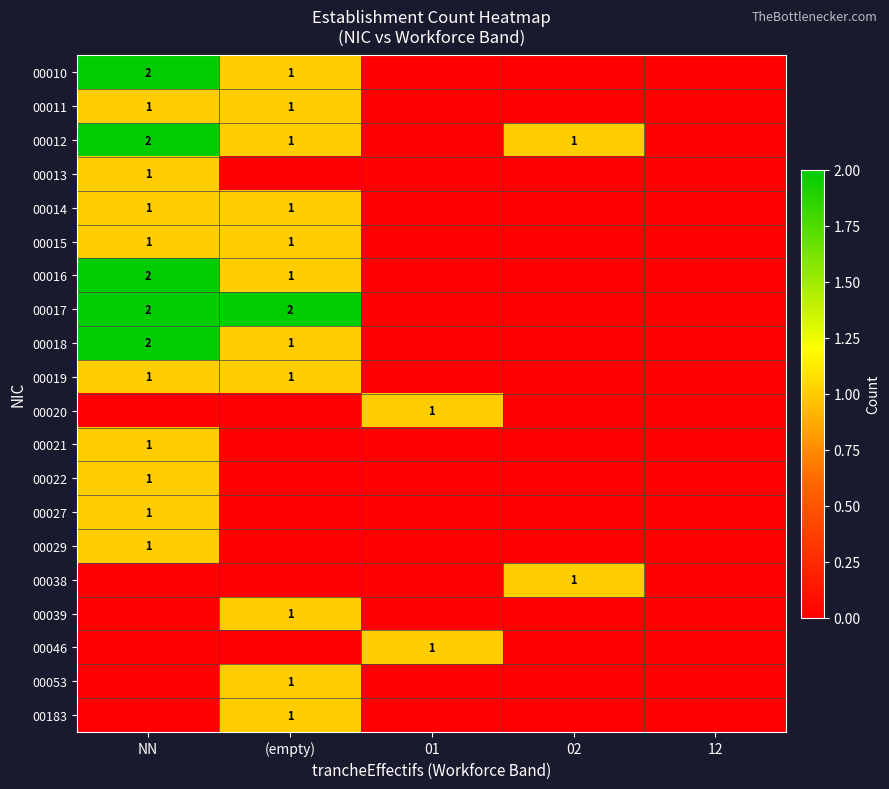

True or false: 00183 has a value of 1 at (empty).

True